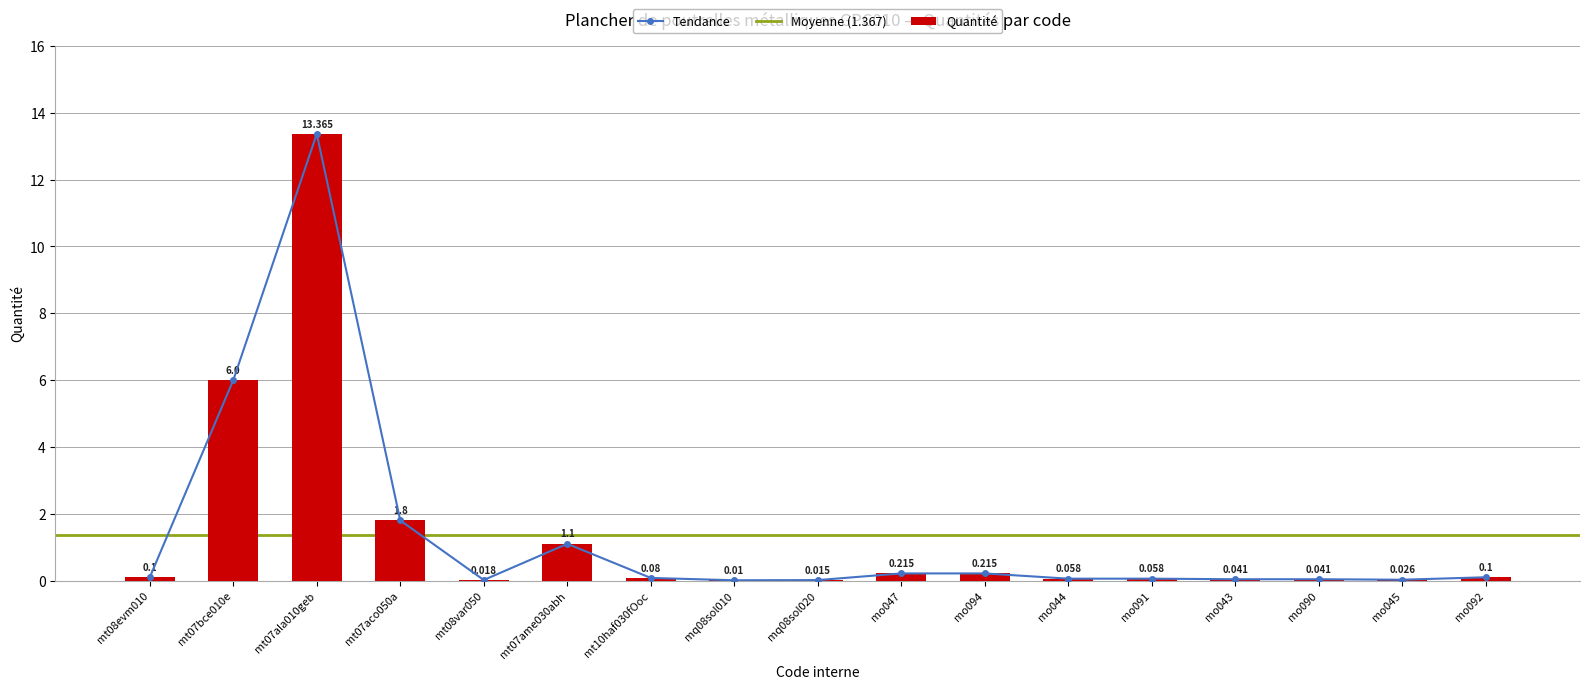

Reading left to right, what are all the values shown in this chart?

0.1	6.0	13.4	1.8	0.0	1.1	0.1	0.0	0.0	0.2	0.2	0.1	0.1	0.0	0.0	0.0	0.1